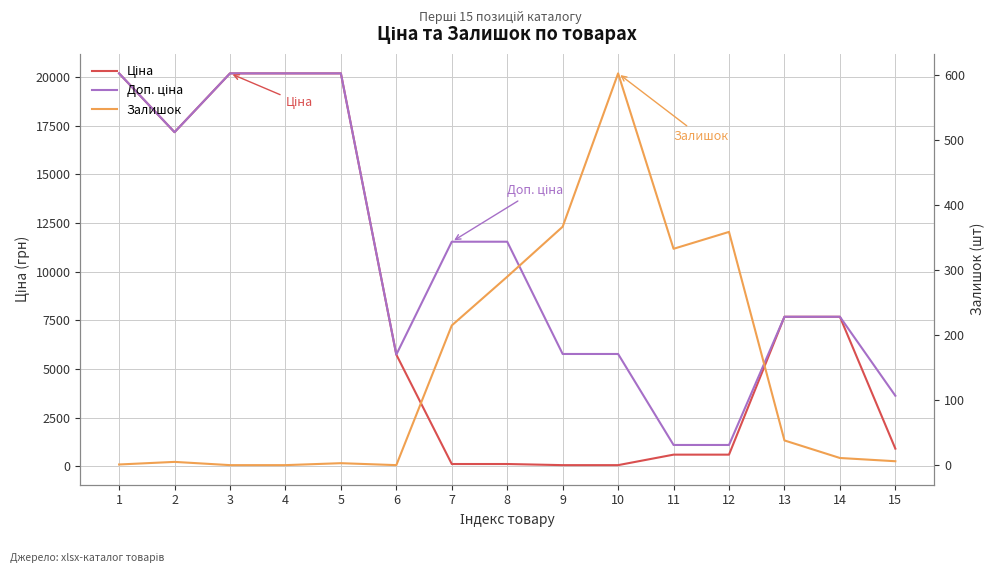

What is the value of the Доп. ціна point at the 15th from the left?

3623.4